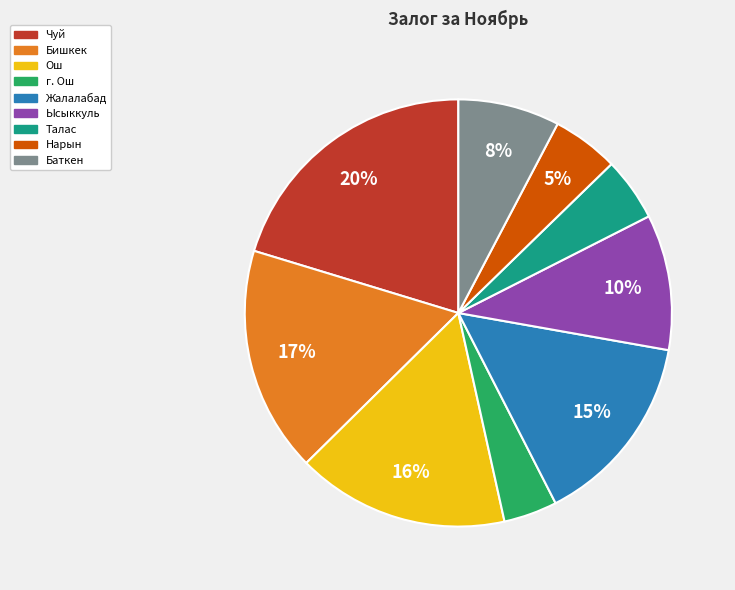

Which category has the biggest portion of the pie?

Чуй